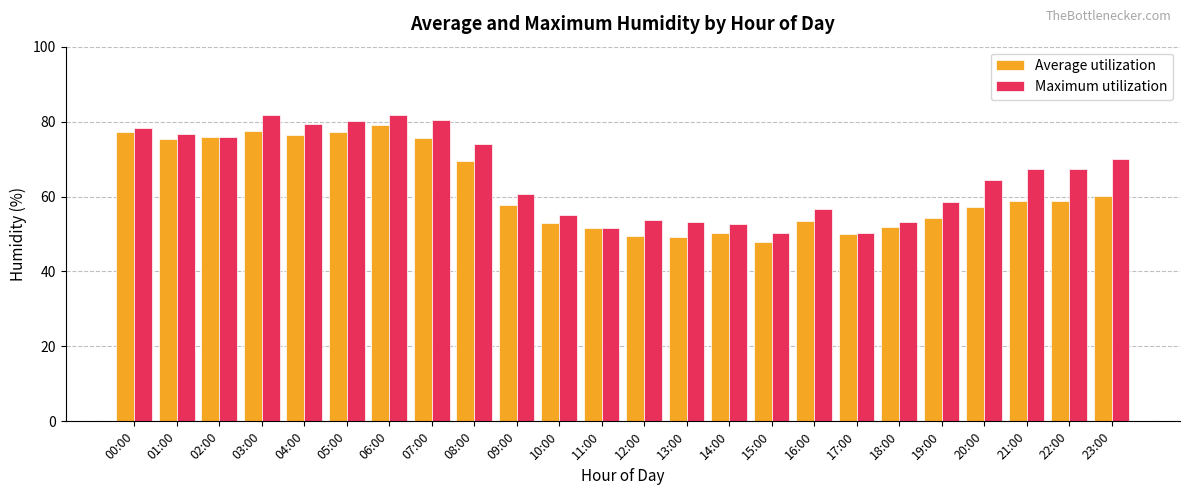

Rank the series by their maximum value, from highest to lowest.

Maximum utilization, Average utilization